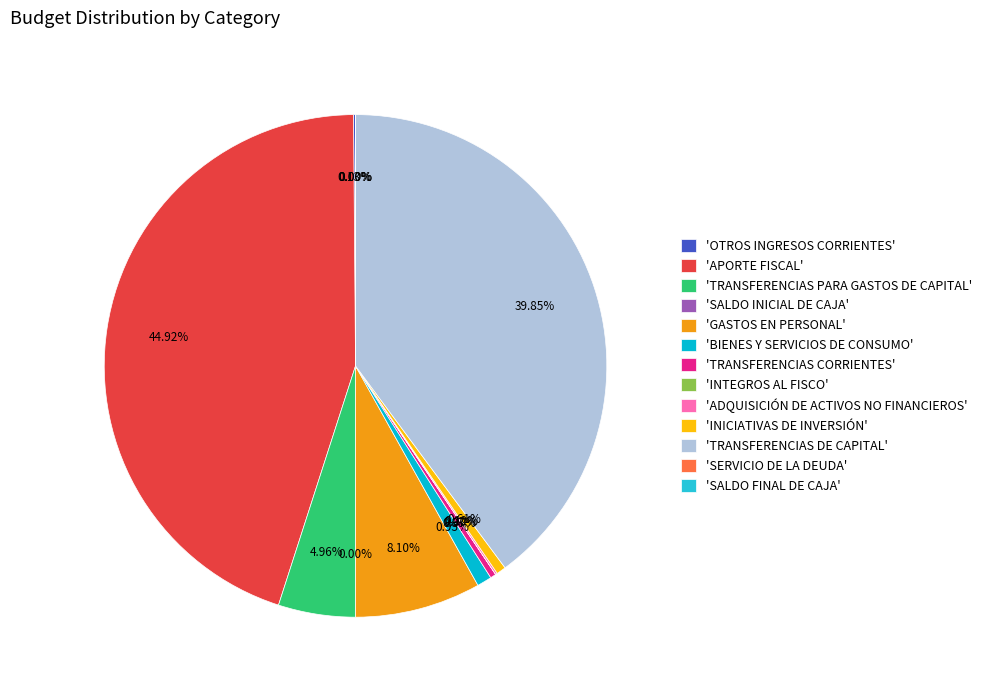

Which slice is the smallest?

INTEGROS AL FISCO